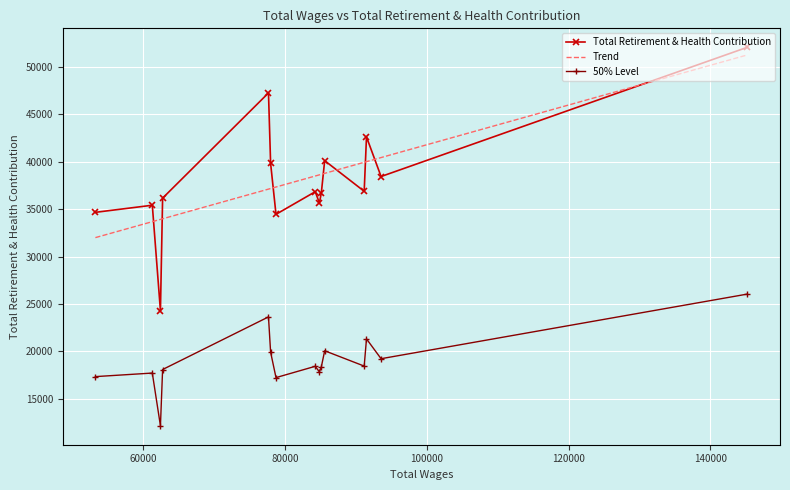

How many lines are shown in the chart?

3